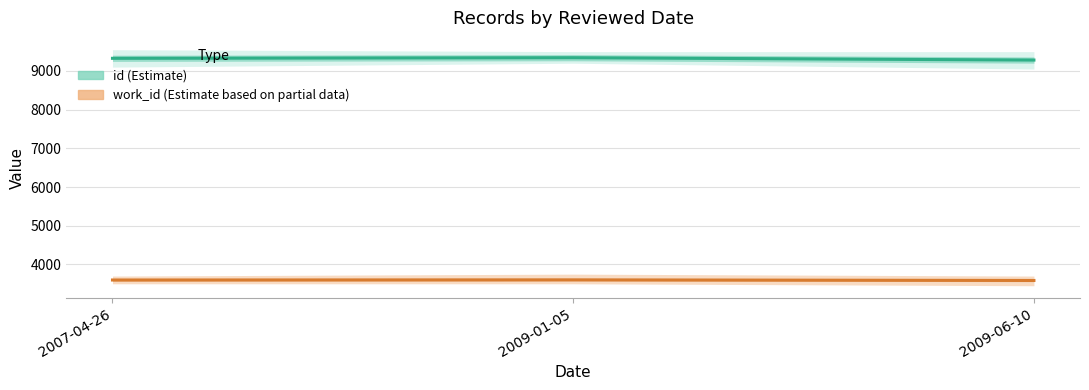

What is the sum of all id (Estimate) values?

27952